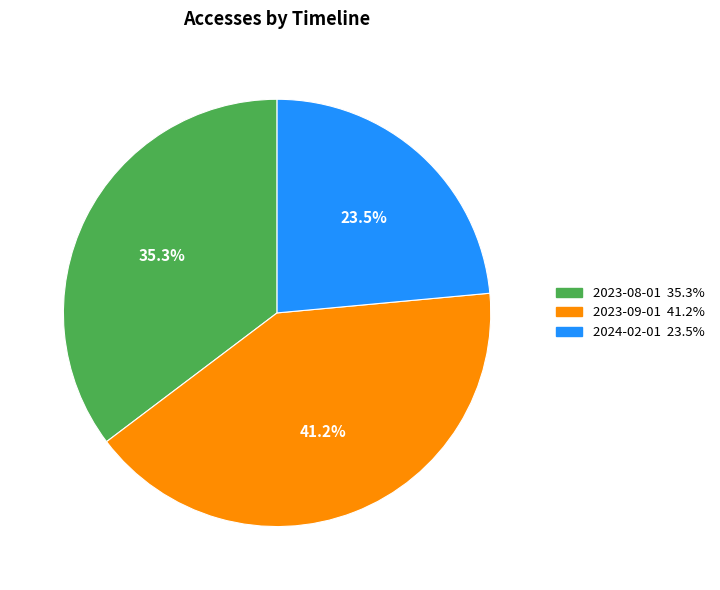

Does any single category account for the majority?

No